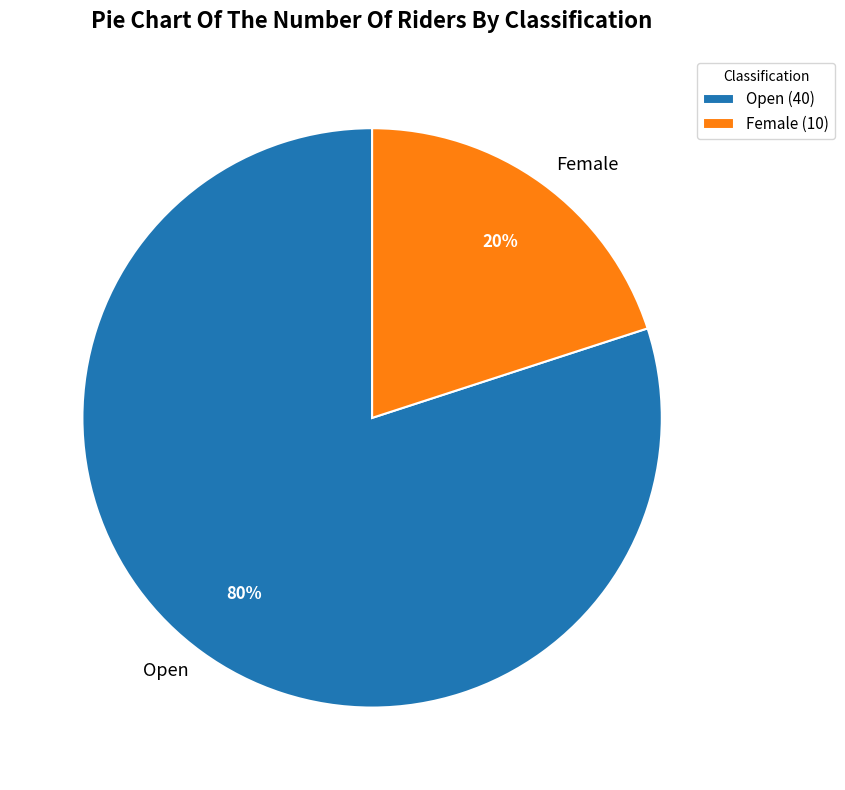

Is Female the majority of the pie?

No